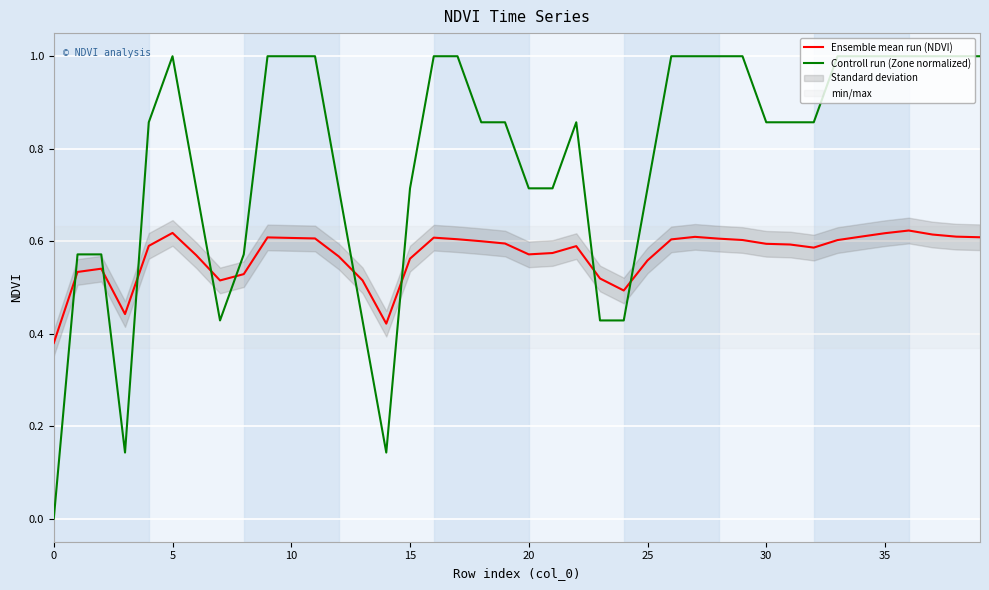

The Controll run (Zone normalized) series shows 1.0 at 39. True or false?

True